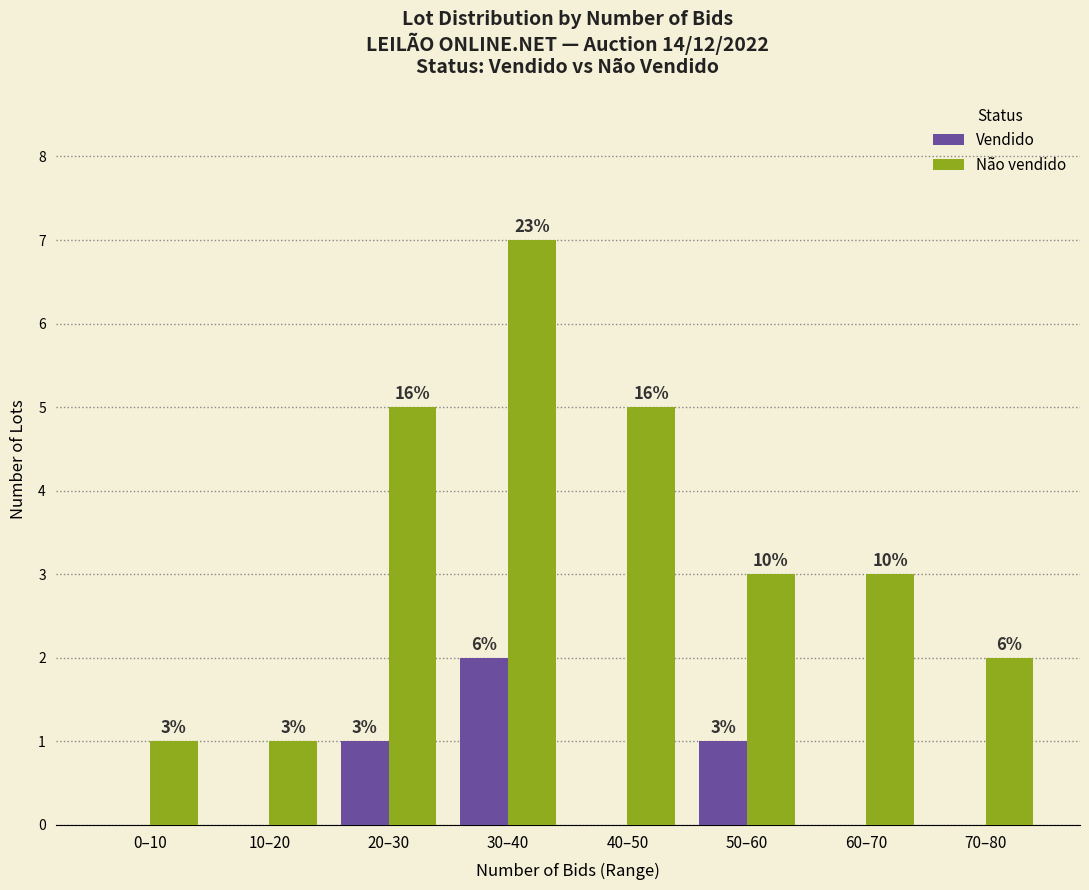

What are all the series names shown in the legend?

Vendido, Não vendido